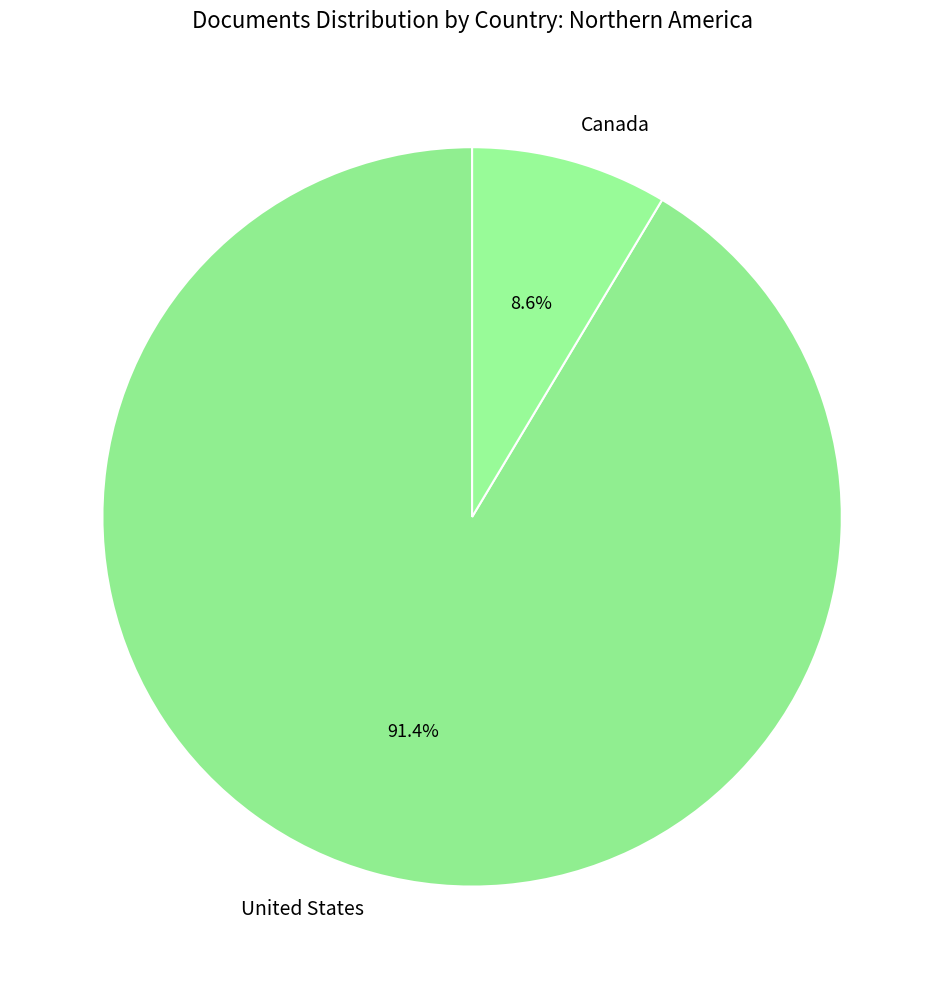

To the nearest percent, what percentage of the pie is United States?

91%